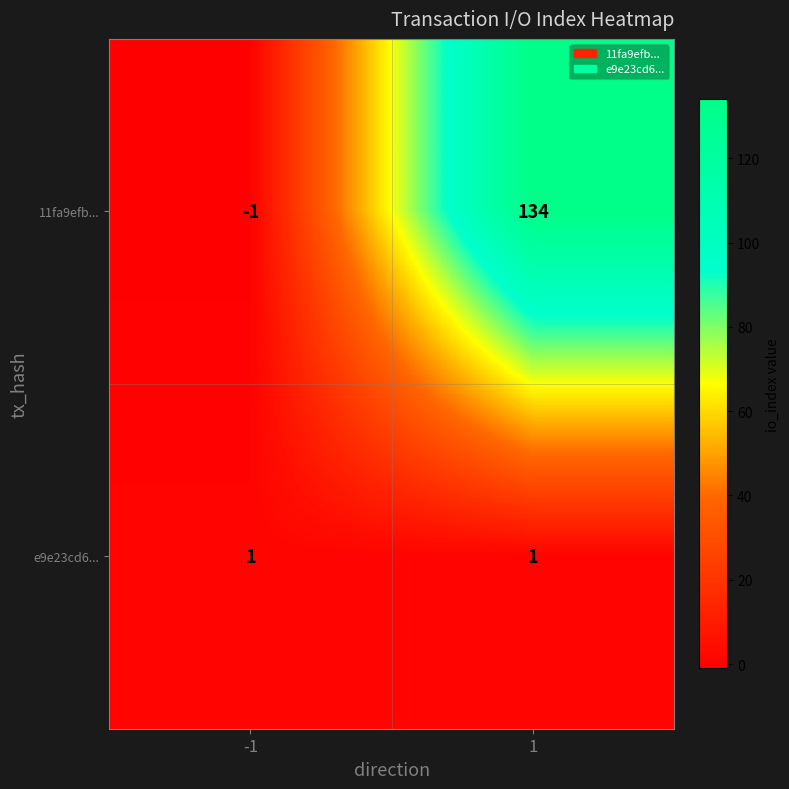

What is the maximum value shown in the chart?

134